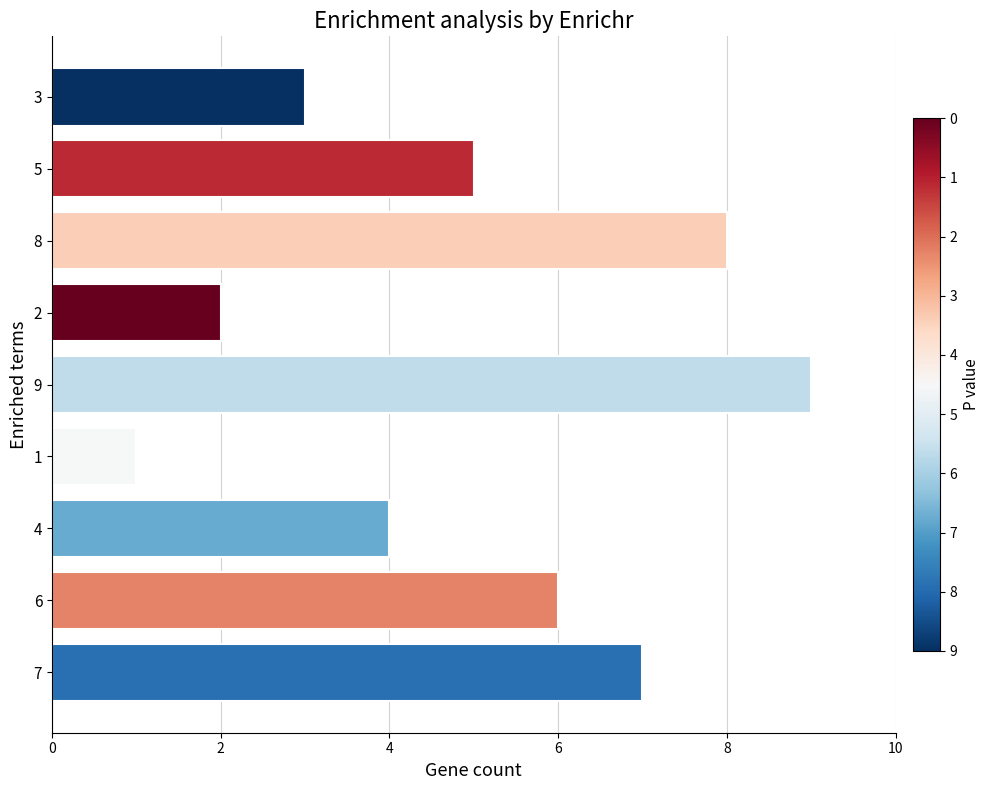

The chart shows a value of 5 at 8. True or false?

False